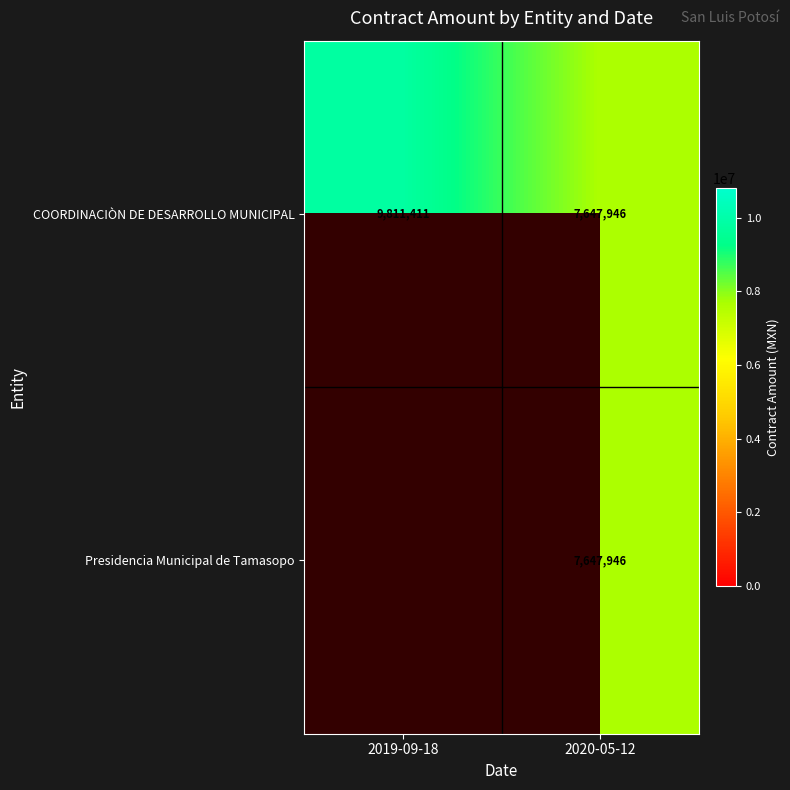

How many data points does each series have?

2